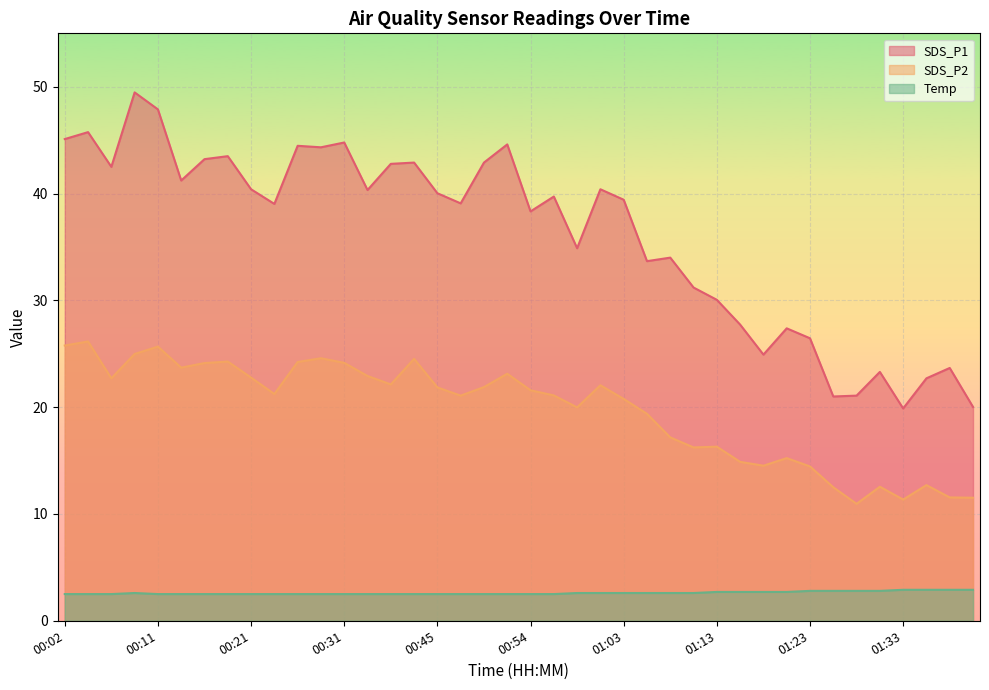

Which label corresponds to the smallest value in the chart?

00:02